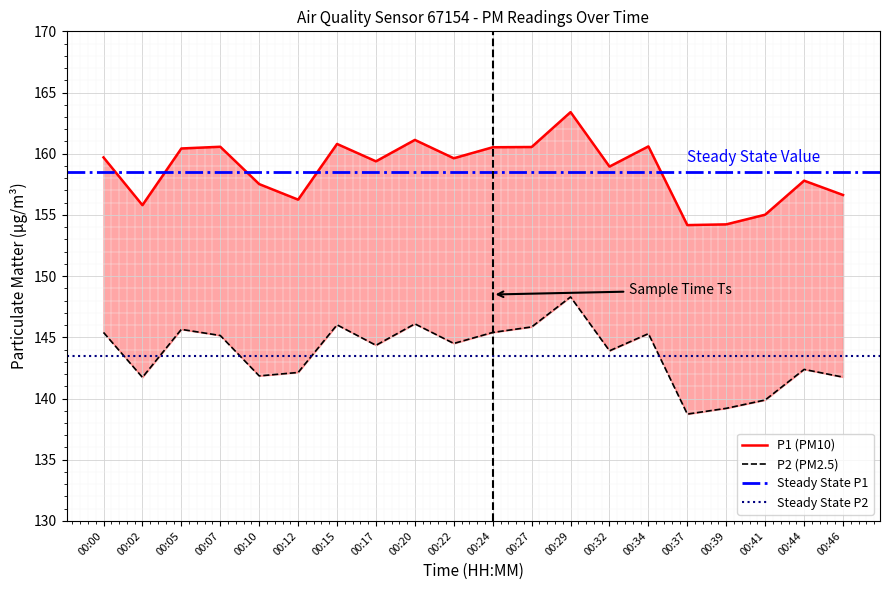

The value of P2 at 00:20 is 38.4. True or false?

False